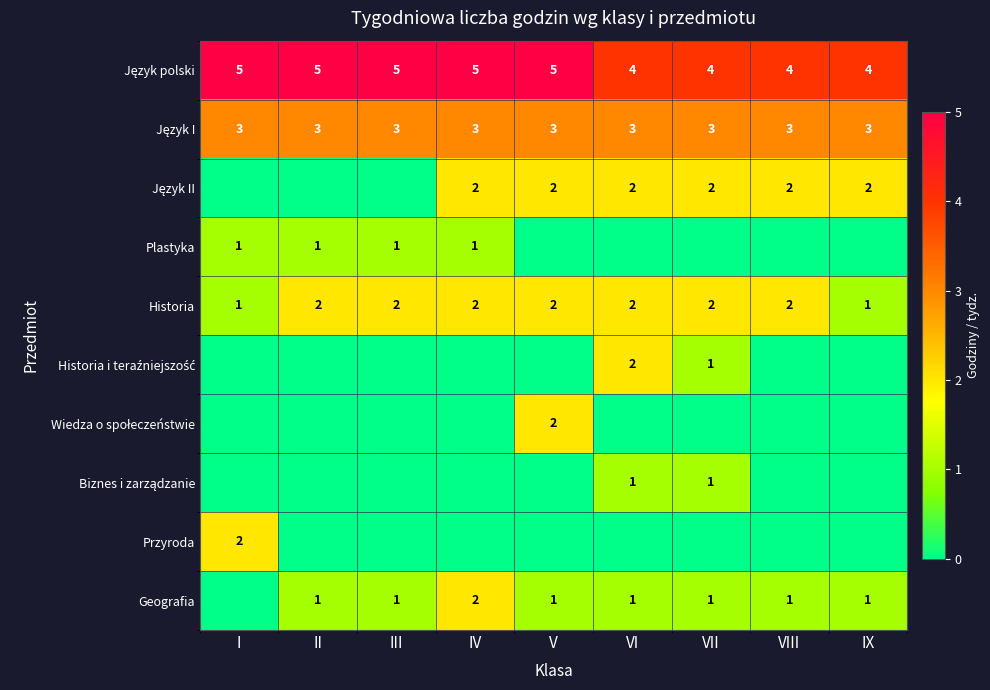

The value of Plastyka at I is 1. True or false?

True